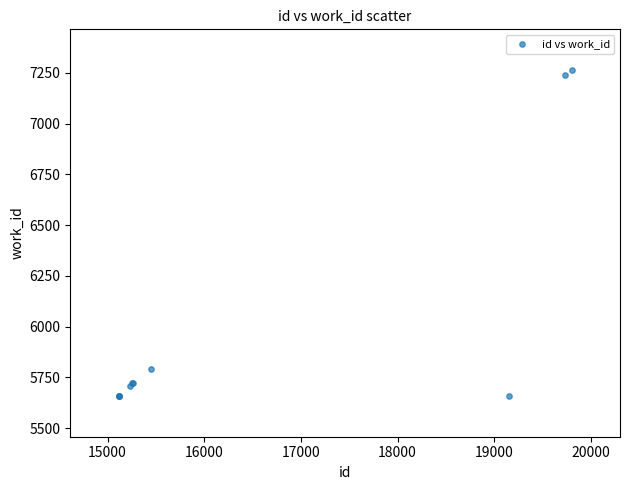

What Y value in the scatter plot is closest to 6461?

5791